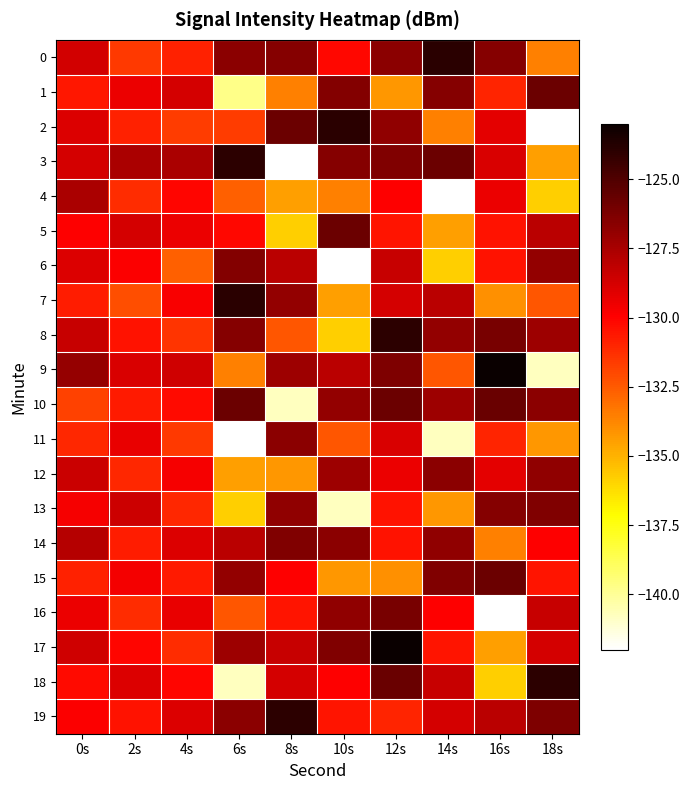

Reading left to right, transcribe all the data shown in this chart.

0: 0s=-128.7	2s=-131.6	4s=-130.9	6s=-126.7	8s=-126.5	10s=-130.1	12s=-126.7	14s=-123.9	16s=-126.5	18s=-133.6
1: 0s=-130.6	2s=-129.4	4s=-128.7	6s=-139.8	8s=-133.6	10s=-126.5	12s=-134.2	14s=-126.5	16s=-131.0	18s=-125.8
2: 0s=-129.0	2s=-130.9	4s=-131.7	6s=-131.7	8s=-125.8	10s=-123.9	12s=-126.8	14s=-133.6	16s=-129.2	18s=-142.2
3: 0s=-128.7	2s=-127.5	4s=-127.6	6s=-124.0	8s=-142.2	10s=-126.5	12s=-126.4	14s=-125.8	16s=-128.9	18s=-134.5
4: 0s=-127.6	2s=-131.2	4s=-130.1	6s=-132.7	8s=-134.5	10s=-133.6	12s=-129.9	14s=-142.2	16s=-129.4	18s=-135.8
5: 0s=-129.9	2s=-128.8	4s=-129.4	6s=-130.1	8s=-135.8	10s=-125.8	12s=-130.5	14s=-134.5	16s=-130.5	18s=-128.0
6: 0s=-128.9	2s=-129.8	4s=-132.7	6s=-126.5	8s=-128.0	10s=-142.2	12s=-128.4	14s=-135.8	16s=-130.5	18s=-126.9
7: 0s=-130.7	2s=-132.1	4s=-129.8	6s=-123.9	8s=-126.9	10s=-134.5	12s=-128.8	14s=-128.0	16s=-134.1	18s=-132.4
8: 0s=-128.4	2s=-130.4	4s=-131.4	6s=-126.5	8s=-132.4	10s=-135.8	12s=-124.0	14s=-126.9	16s=-126.2	18s=-127.2
9: 0s=-127.0	2s=-128.9	4s=-128.6	6s=-133.6	8s=-127.2	10s=-128.0	12s=-126.3	14s=-132.4	16s=-123.0	18s=-140.8
10: 0s=-131.8	2s=-130.7	4s=-130.2	6s=-125.8	8s=-140.8	10s=-126.9	12s=-125.8	14s=-127.2	16s=-125.7	18s=-126.7
11: 0s=-131.0	2s=-129.3	4s=-131.6	6s=-142.2	8s=-126.7	10s=-132.4	12s=-128.9	14s=-140.8	16s=-131.0	18s=-134.2
12: 0s=-128.5	2s=-131.1	4s=-129.7	6s=-134.5	8s=-134.2	10s=-127.2	12s=-129.4	14s=-126.7	16s=-129.2	18s=-126.8
13: 0s=-129.7	2s=-128.6	4s=-131.1	6s=-135.8	8s=-126.8	10s=-140.8	12s=-130.5	14s=-134.2	16s=-126.5	18s=-126.4
14: 0s=-127.8	2s=-130.7	4s=-128.9	6s=-128.0	8s=-126.4	10s=-126.7	12s=-130.5	14s=-126.8	16s=-133.6	18s=-129.9
15: 0s=-130.9	2s=-129.6	4s=-130.7	6s=-126.9	8s=-129.9	10s=-134.2	12s=-134.1	14s=-126.4	16s=-125.8	18s=-130.5
16: 0s=-129.4	2s=-131.2	4s=-129.3	6s=-132.4	8s=-130.5	10s=-126.8	12s=-126.2	14s=-129.9	16s=-142.2	18s=-128.4
17: 0s=-128.6	2s=-130.1	4s=-131.2	6s=-127.2	8s=-128.4	10s=-126.4	12s=-123.0	14s=-130.5	16s=-134.5	18s=-128.8
18: 0s=-130.2	2s=-128.9	4s=-130.1	6s=-140.8	8s=-128.8	10s=-129.9	12s=-125.7	14s=-128.4	16s=-135.8	18s=-124.0
19: 0s=-129.9	2s=-130.4	4s=-128.9	6s=-126.7	8s=-124.0	10s=-130.5	12s=-131.0	14s=-128.8	16s=-128.0	18s=-126.3